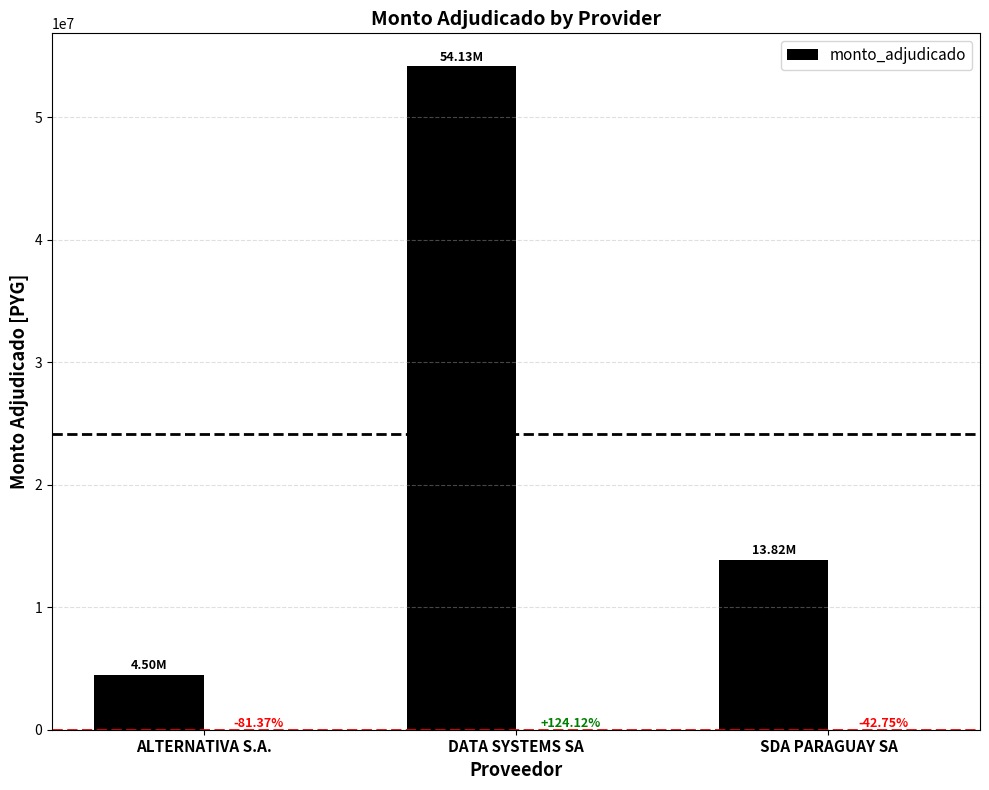

What is the minimum value shown in the chart?

4500000